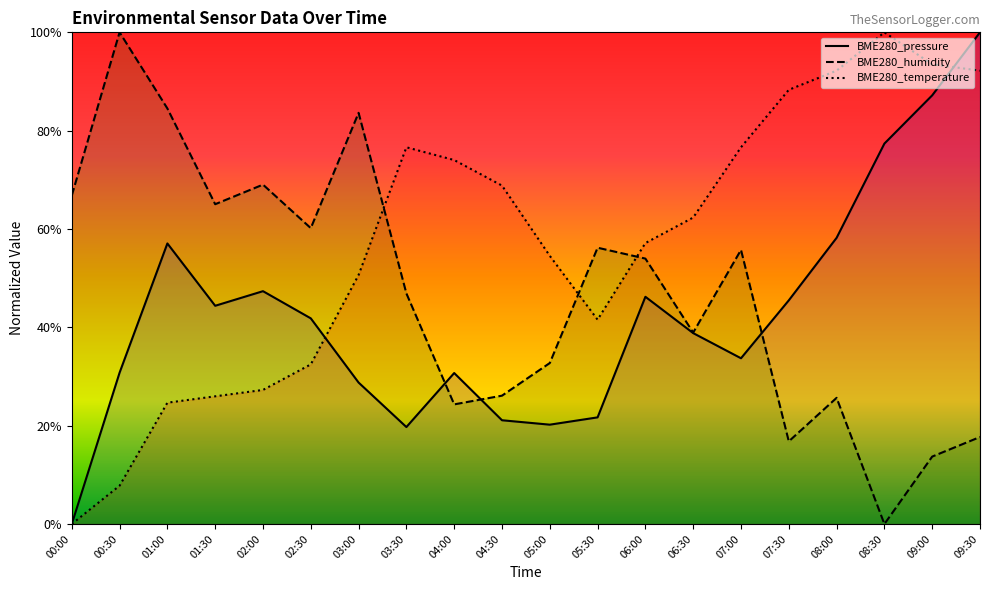

Reading left to right, list all the values displayed in this chart.

BME280_pressure: 0.0	0.3	0.6	0.4	0.5	0.4	0.3	0.2	0.3	0.2	0.2	0.2	0.5	0.4	0.3	0.5	0.6	0.8	0.9	1.0
BME280_humidity: 0.7	1.0	0.8	0.7	0.7	0.6	0.8	0.5	0.2	0.3	0.3	0.6	0.5	0.4	0.6	0.2	0.3	0.0	0.1	0.2
BME280_temperature: 0.0	0.1	0.2	0.3	0.3	0.3	0.5	0.8	0.7	0.7	0.5	0.4	0.6	0.6	0.8	0.9	0.9	1.0	0.9	0.9